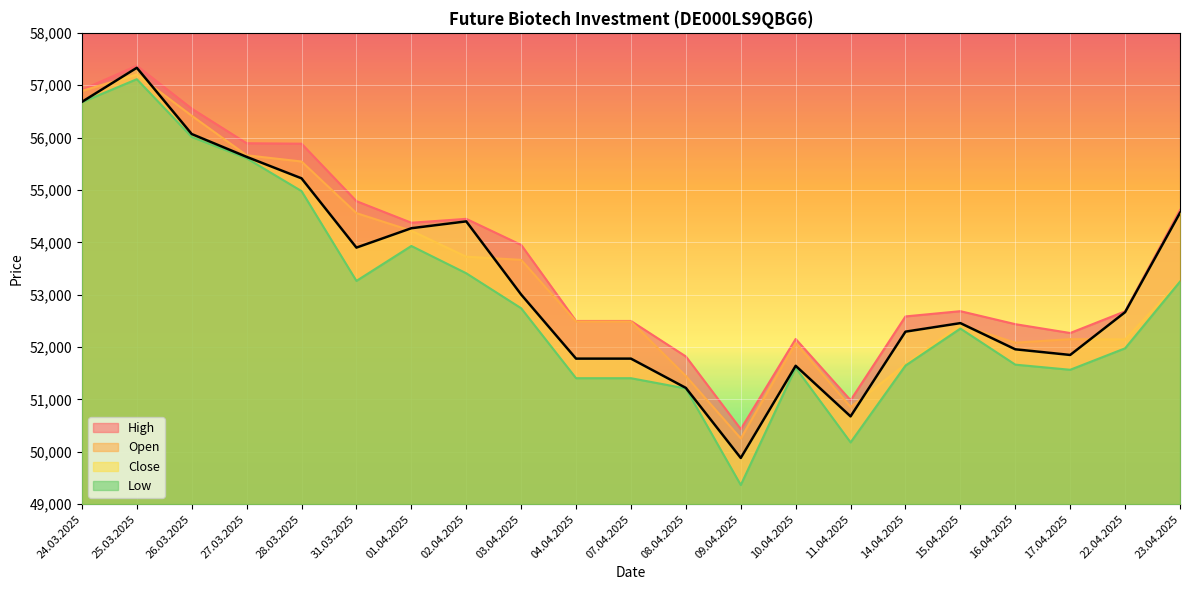

At which category is the sum across all series the highest?

25.03.2025